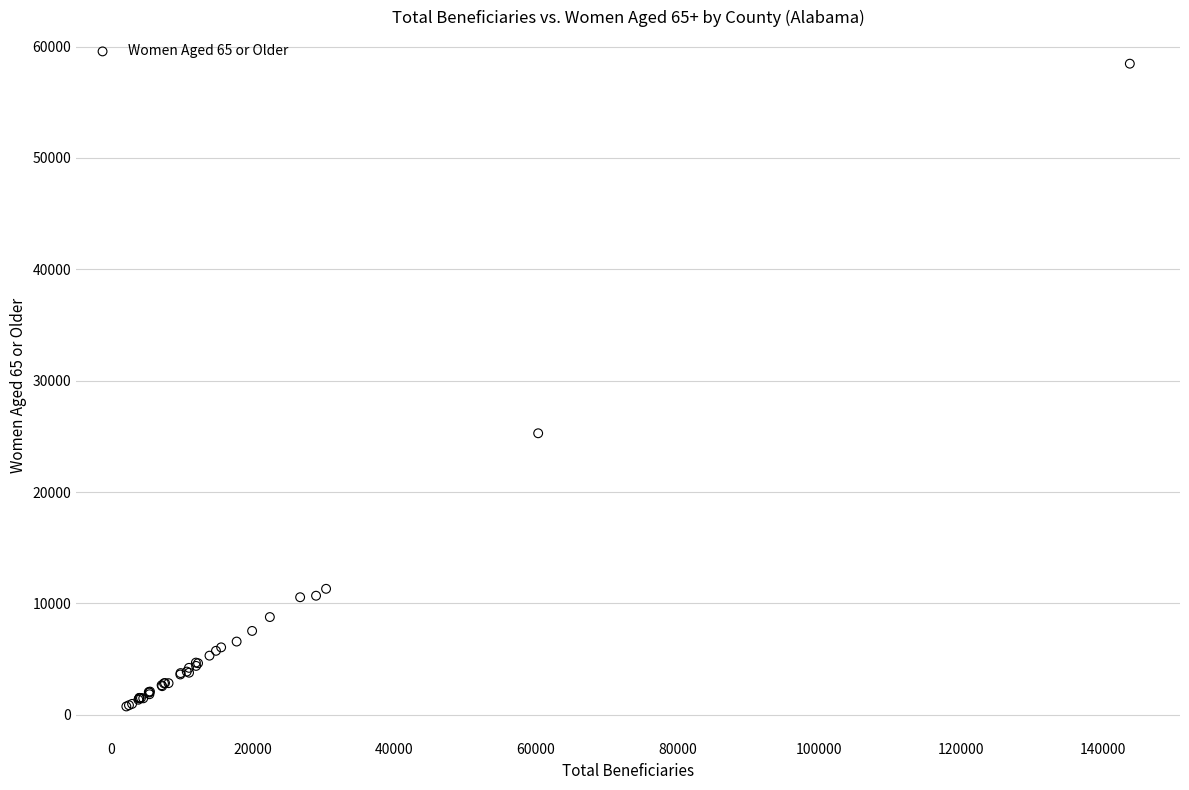

What Y value in the scatter plot is closest to 29607?

25280